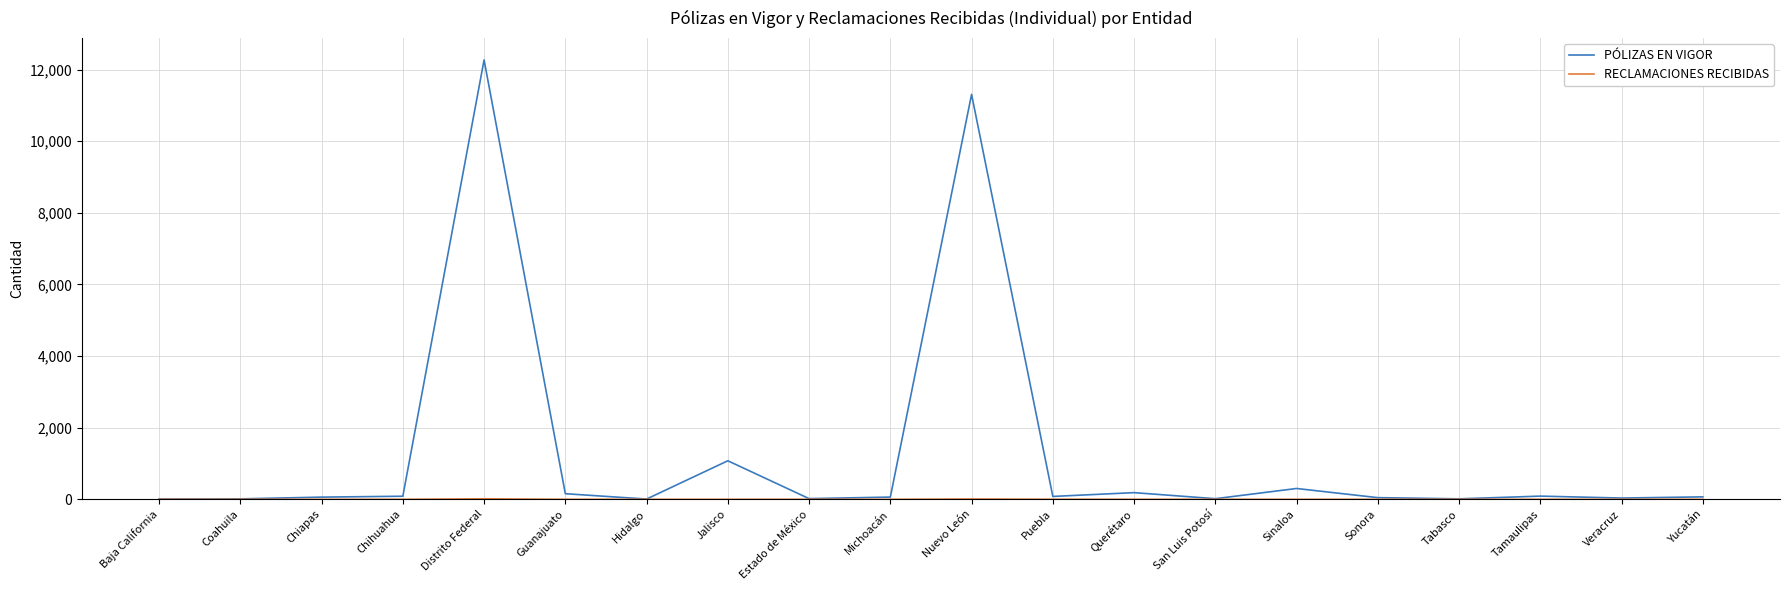

Which series has the largest range (max minus min)?

PÓLIZAS EN VIGOR